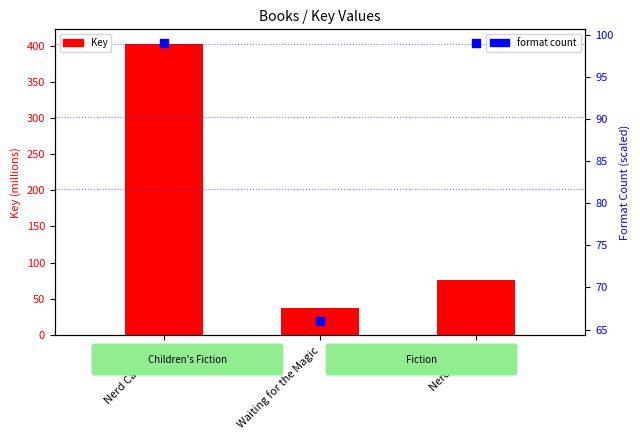

What is the total value across all series at Nerd Camp 2.0?

501.3